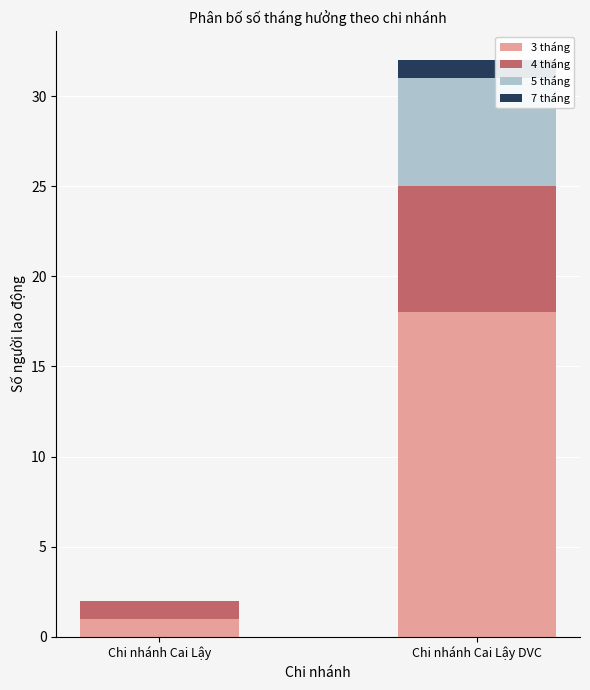

Count the number of data series in this chart.

4